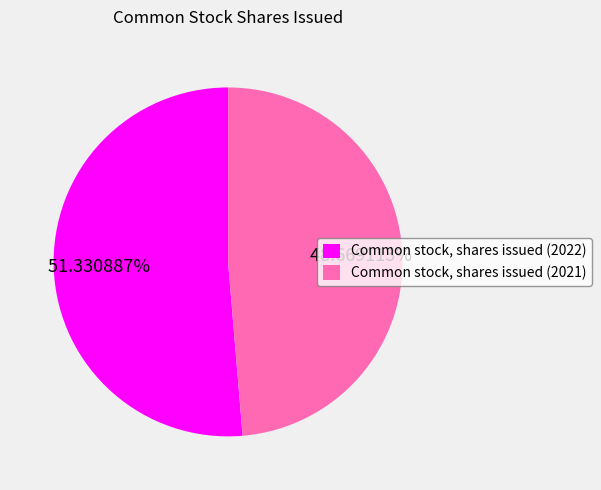

How many slices are in this pie chart?

2